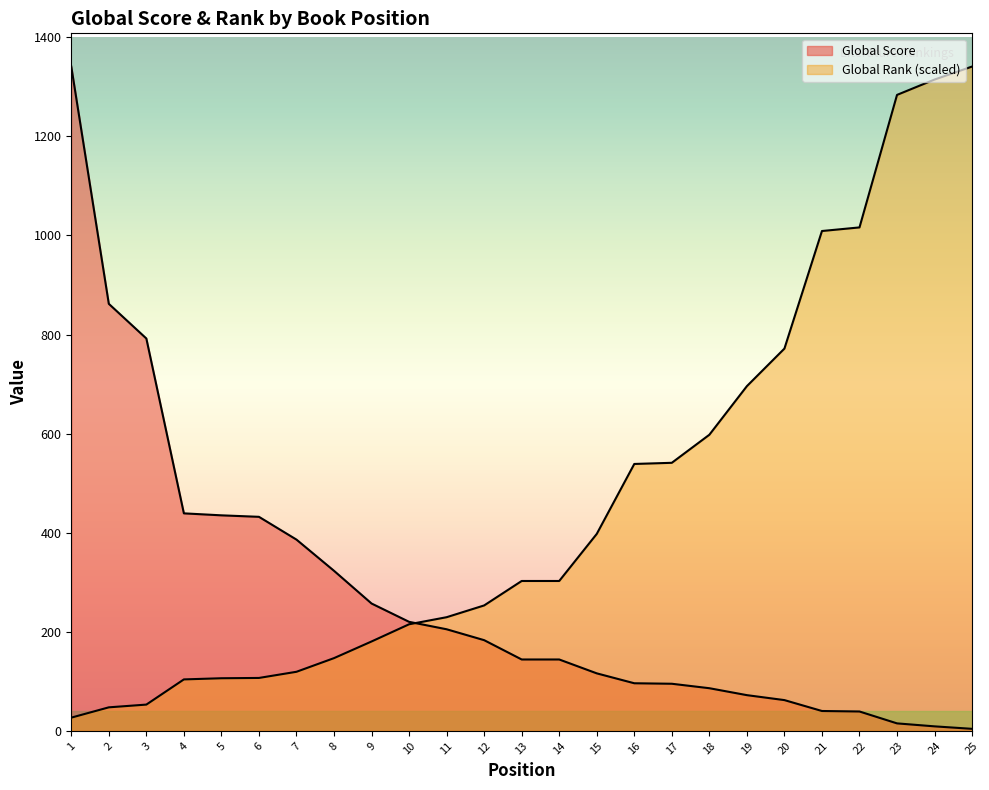

What is the minimum value shown in the chart?

4.0